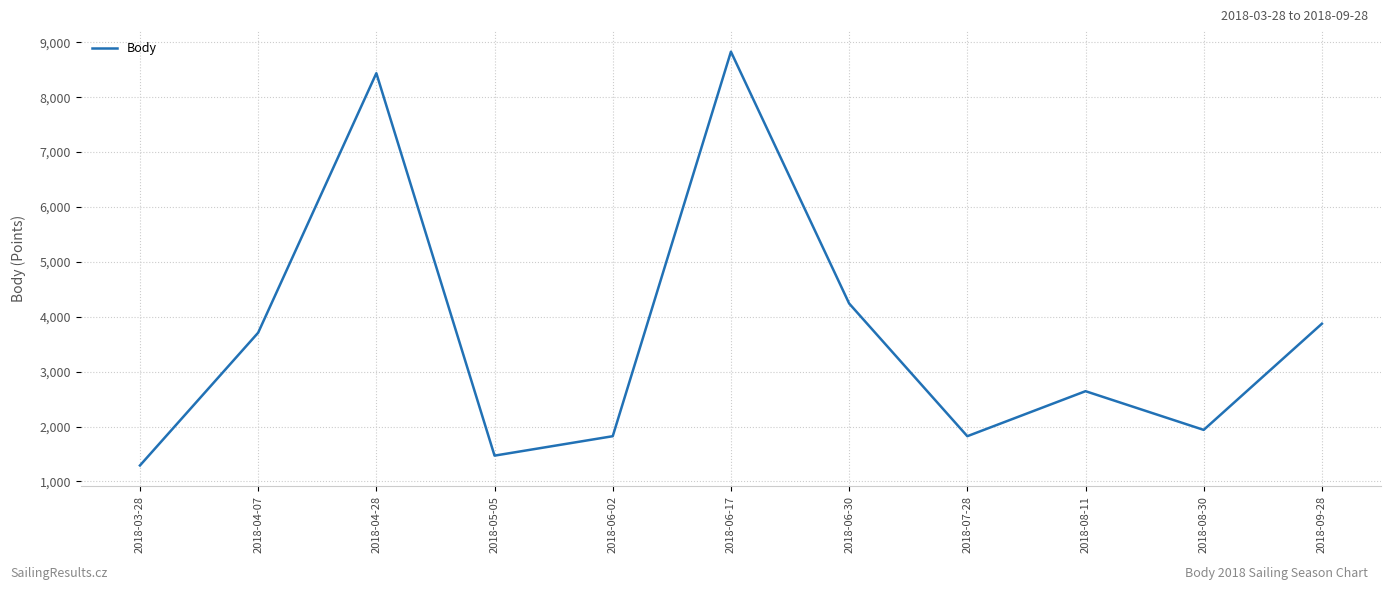

What position from the right is 2018-09-28?

1